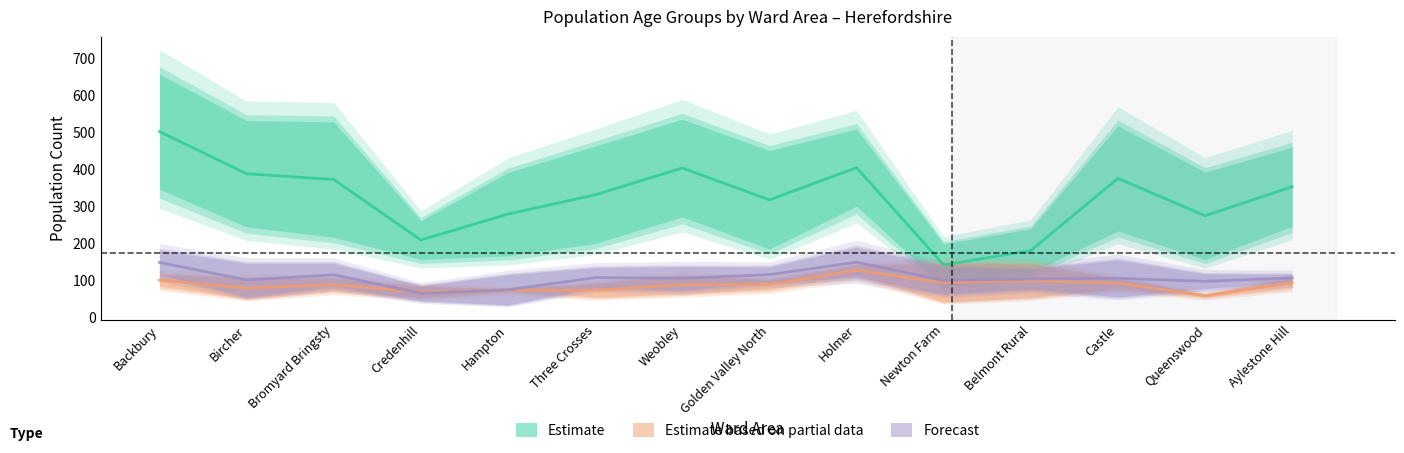

Is this an area chart (filled region under the line)?

No